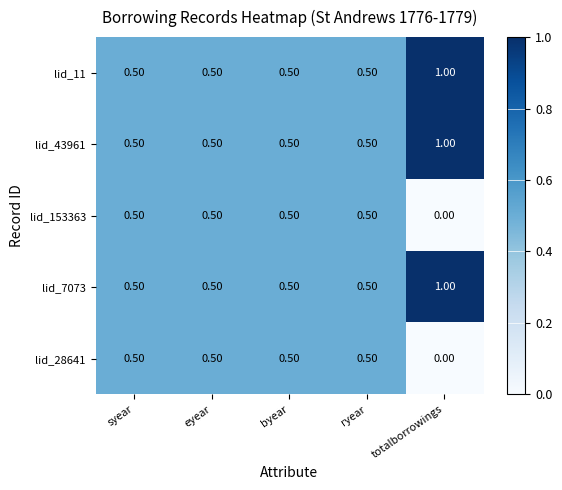

What is the greatest value displayed?

1.0